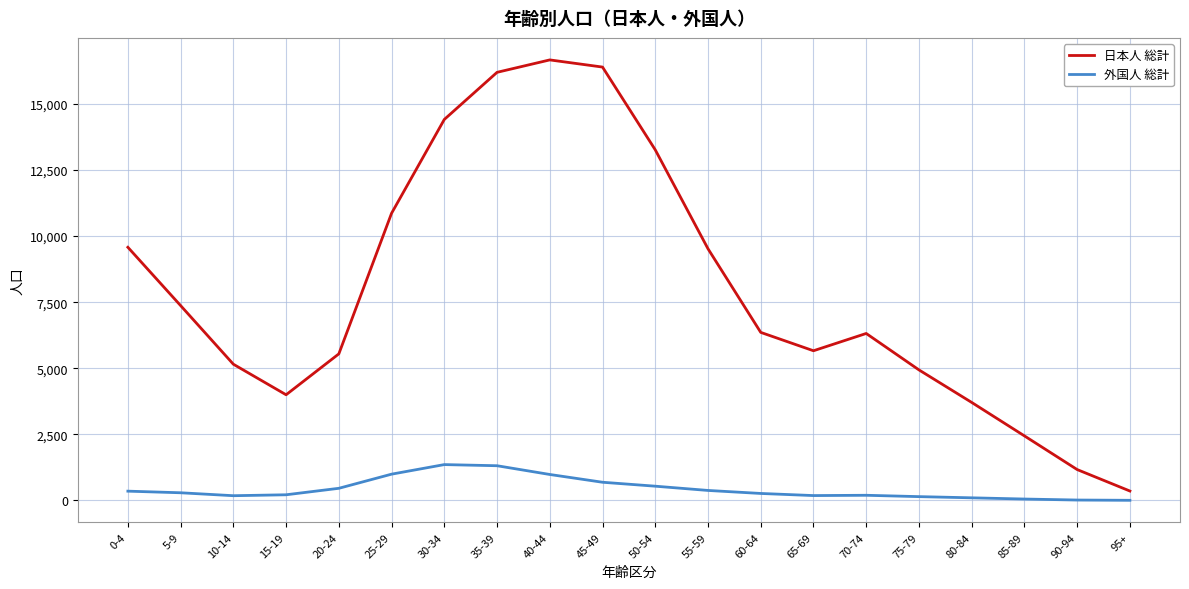

True or false: 日本人 総計 has a value of 6356 at 60-64.

True